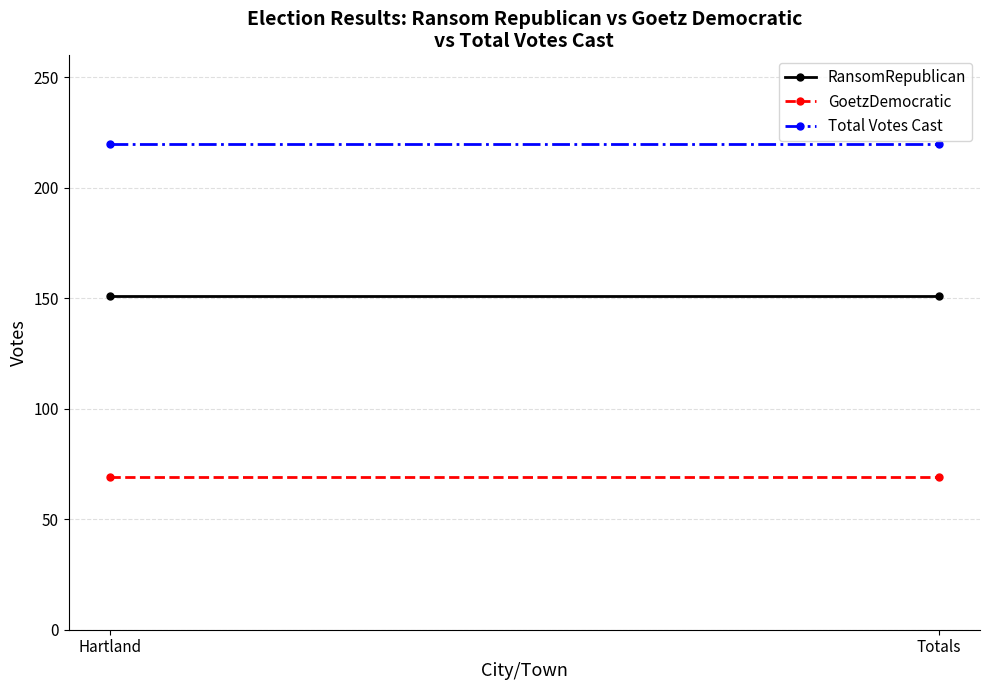

What is the average value of the Total Votes Cast series?

220